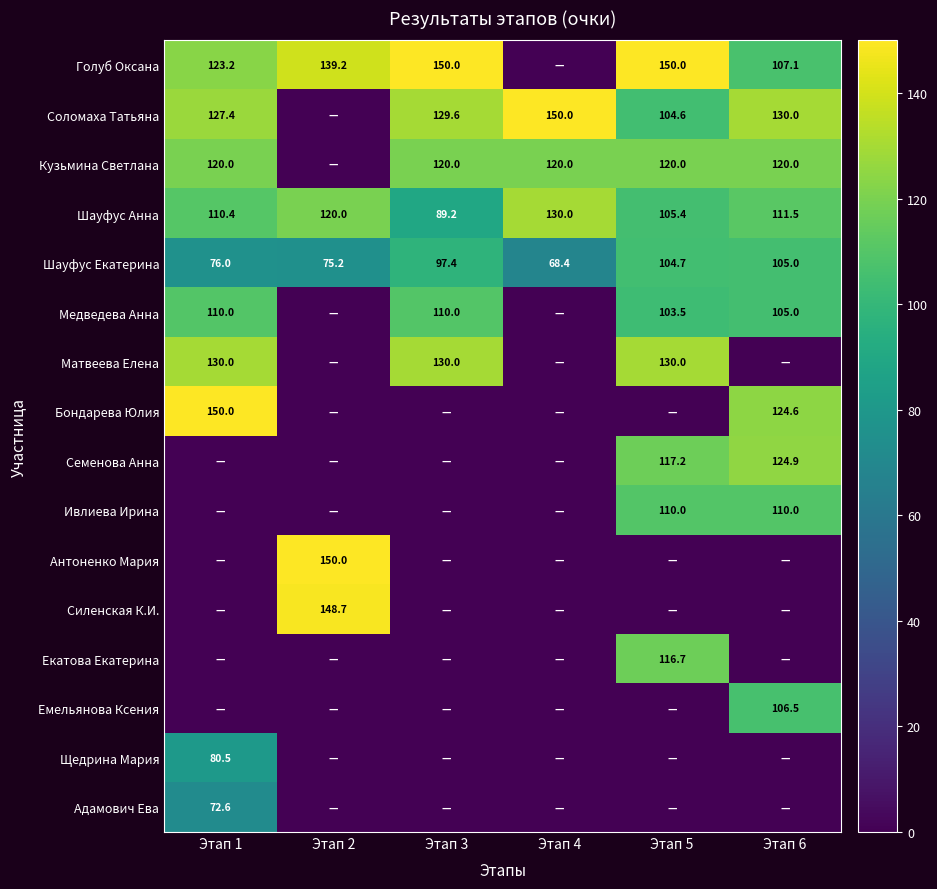

At how many categories does at least one series exceed 35?

6